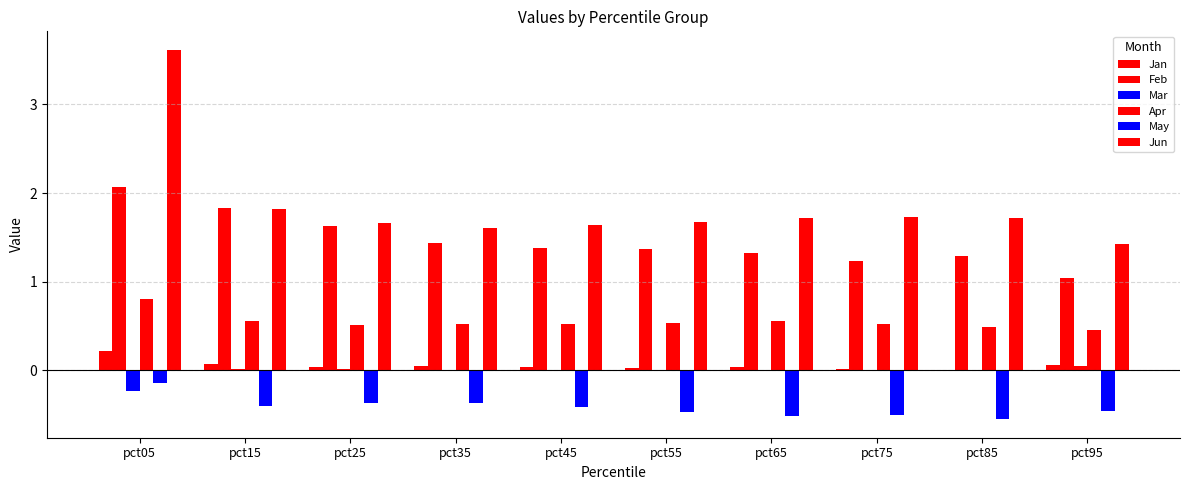

Count the number of categories in the chart.

10